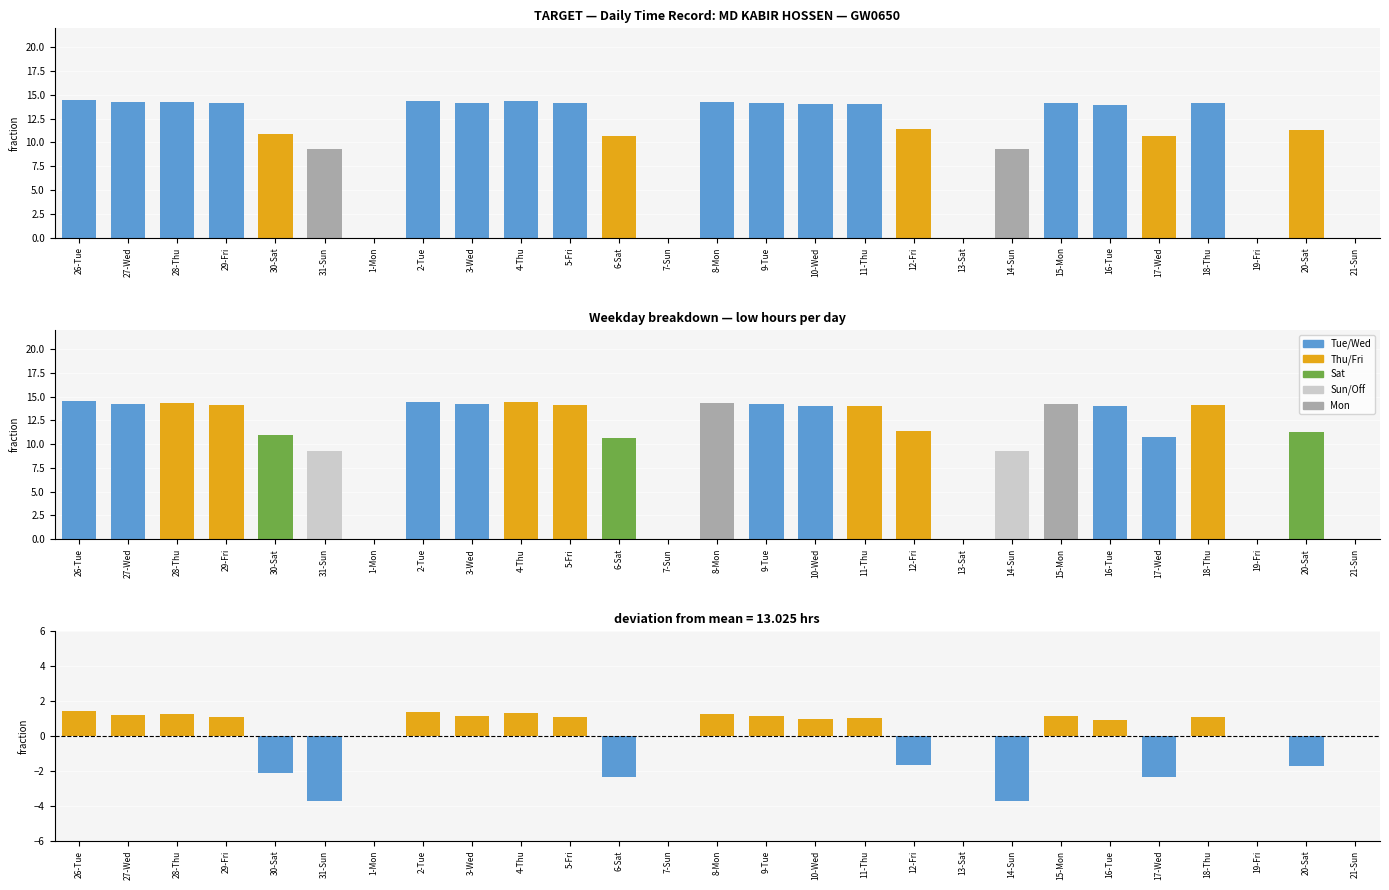

How many distinct data groups are displayed?

3